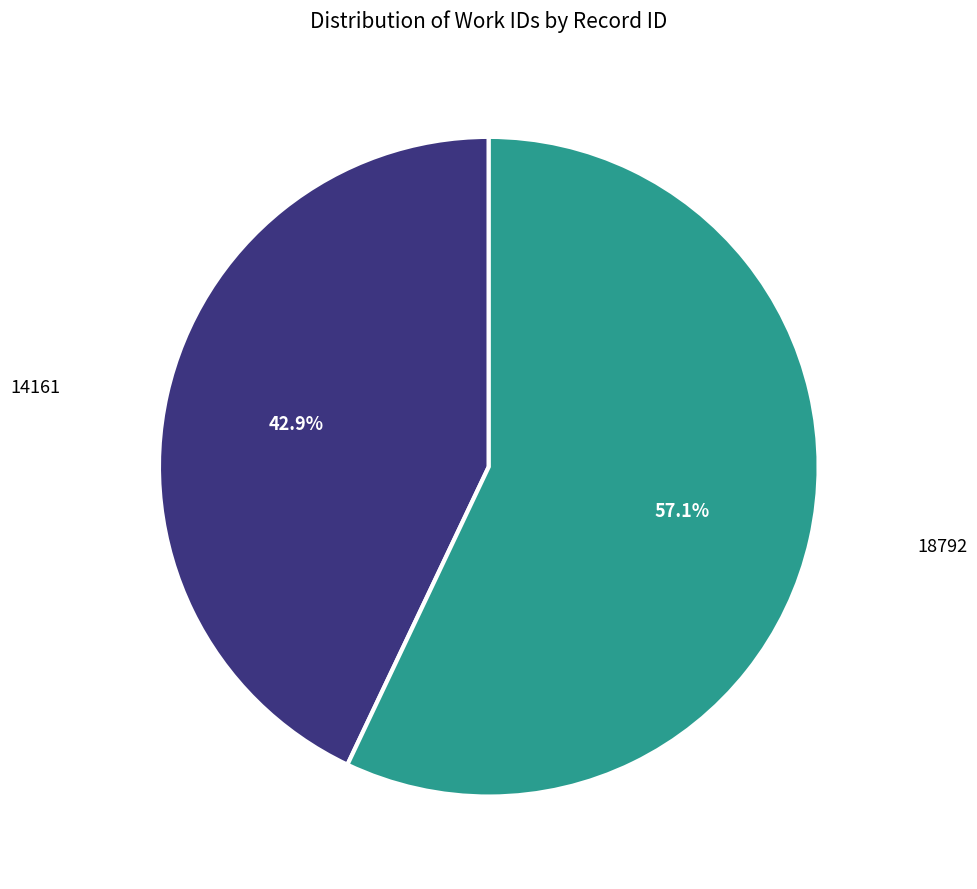

Does any single category account for the majority?

Yes